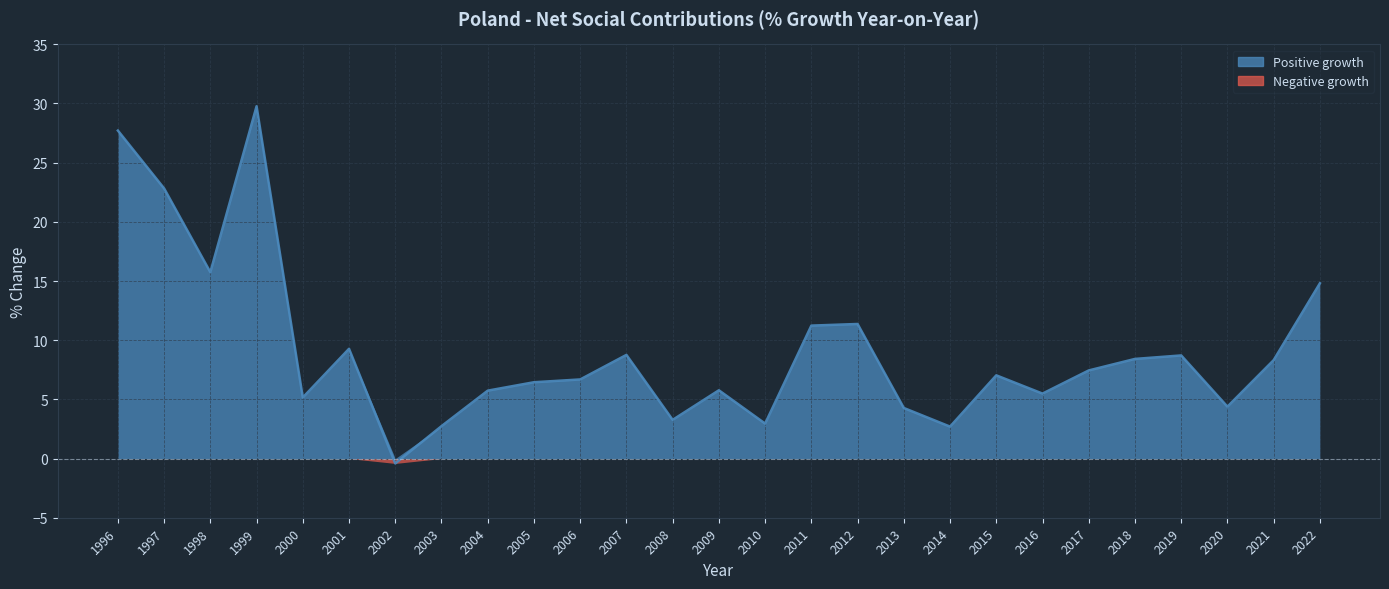

The chart shows a value of 4.4 at 2015. True or false?

False